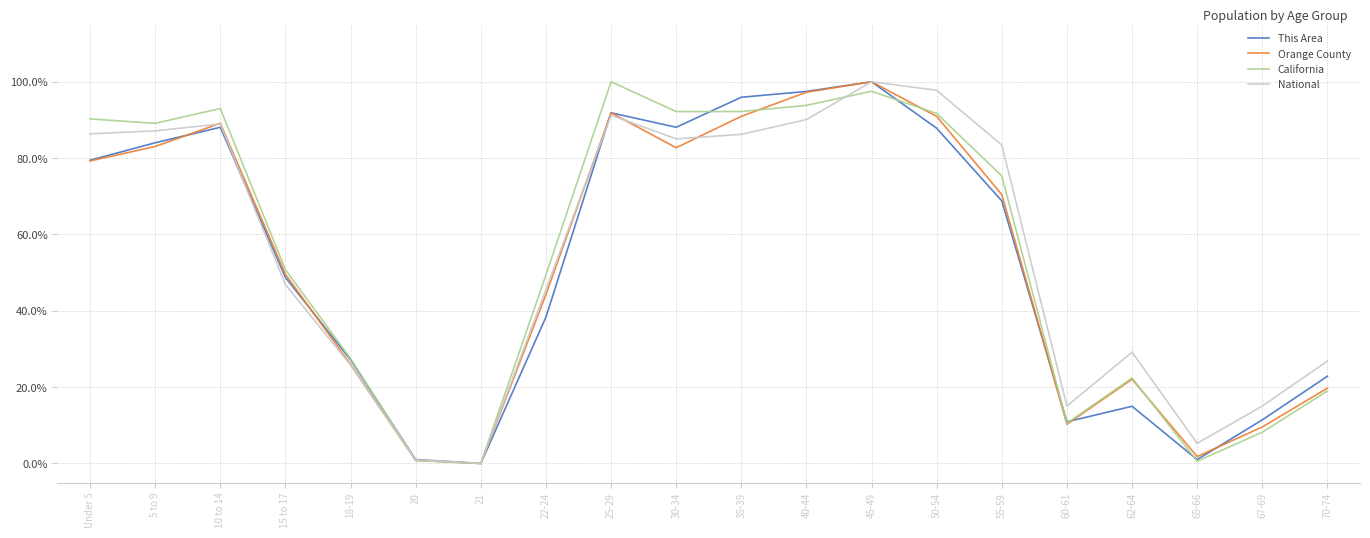

Is the value of This Area at 5 to 9 greater than the value of California at 70-74?

Yes